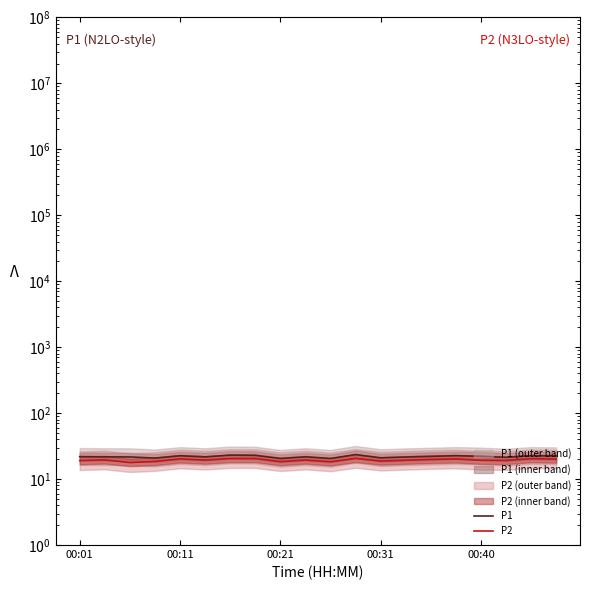

What is the spread (max minus min) of values at 19?

2.3